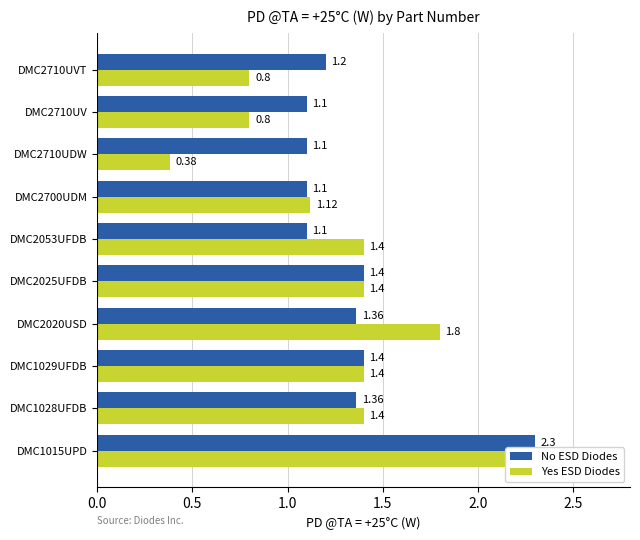

What value does the No ESD Diodes series have at 2.0?

1.4